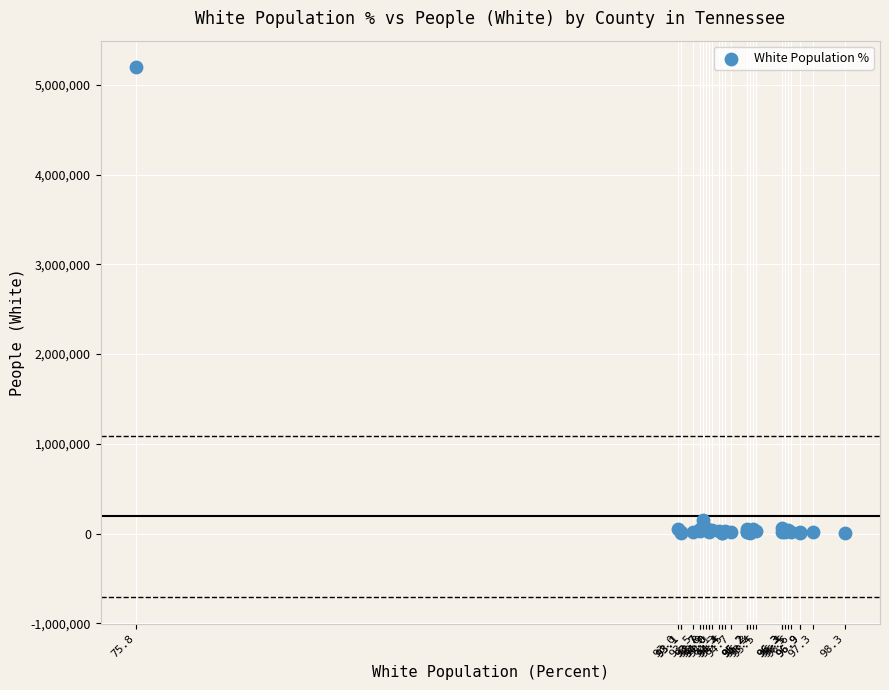

What Y value in the scatter plot is closest to 2601535?

148075